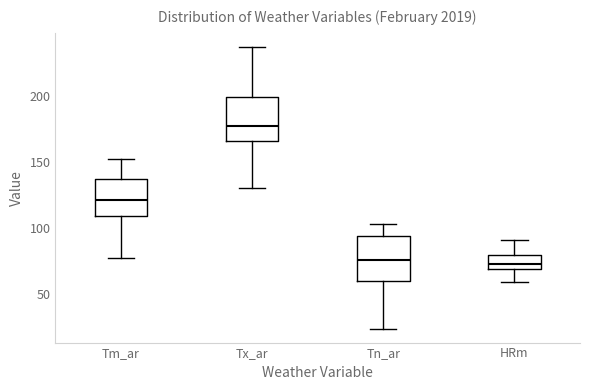

Reading left to right, read every box against the y-axis: the position of its median line, the range the box covers, and the ends of its whiskers. The values are not printed on the chart, so give them approximately, as read against the axis.

Tm_ar: median 120, box 110 to 135, whiskers 75 to 150
Tx_ar: median 175, box 165 to 200, whiskers 130 to 235
Tn_ar: median 75, box 60 to 95, whiskers 25 to 105
HRm: median 75, box 70 to 80, whiskers 60 to 90